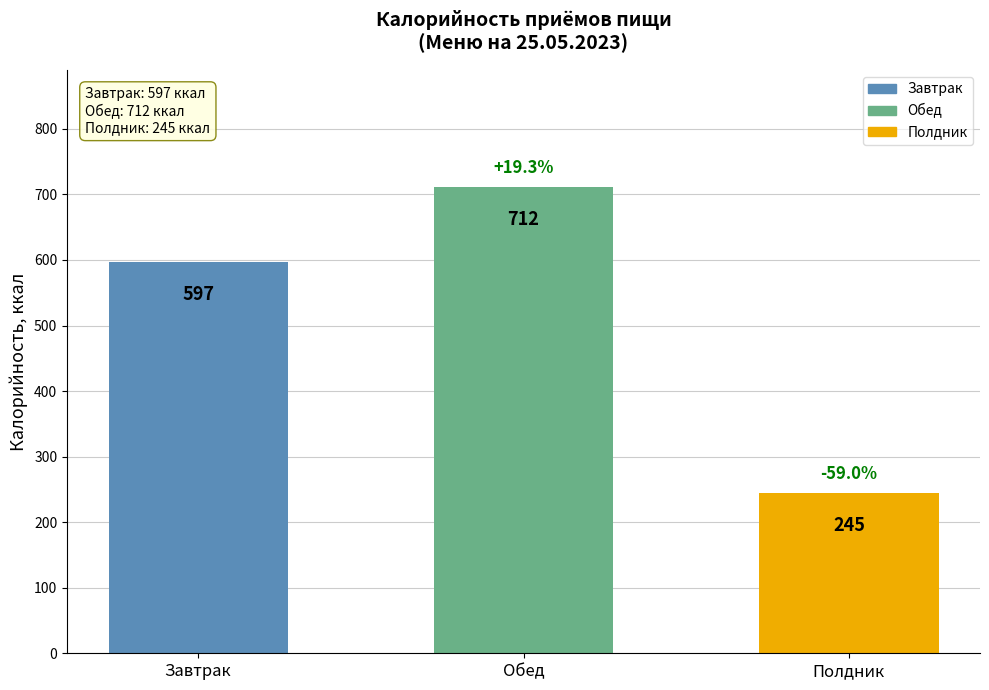

The value at Обед is 1063. True or false?

False